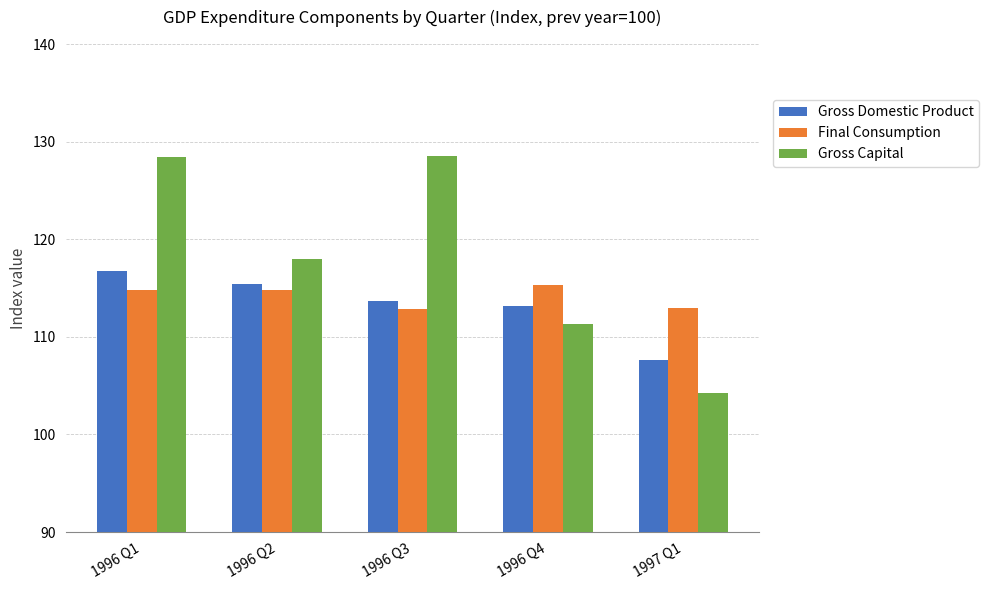

At which label is Gross Capital closest to 116?

1996 Q2